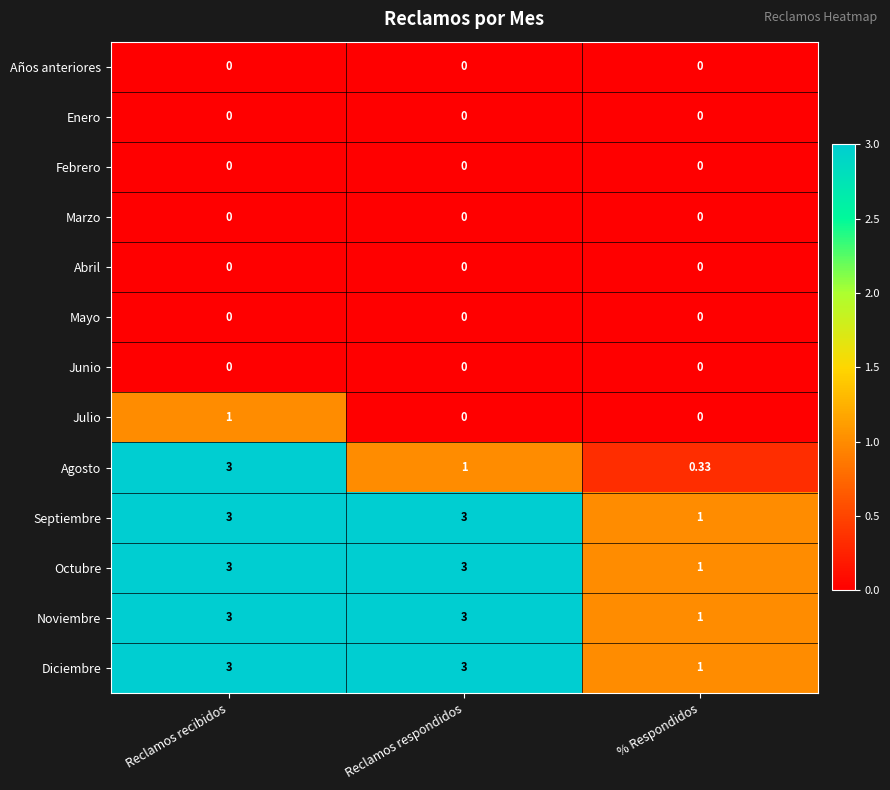

At which category is the sum across all series the highest?

Reclamos recibidos